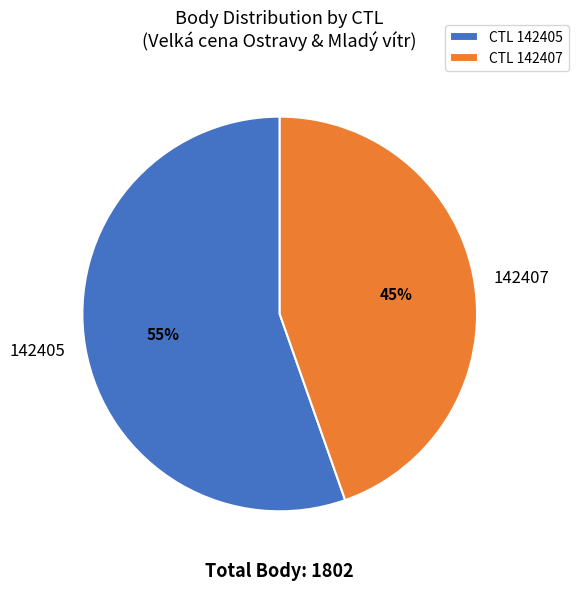

Which category accounts for the majority?

142405